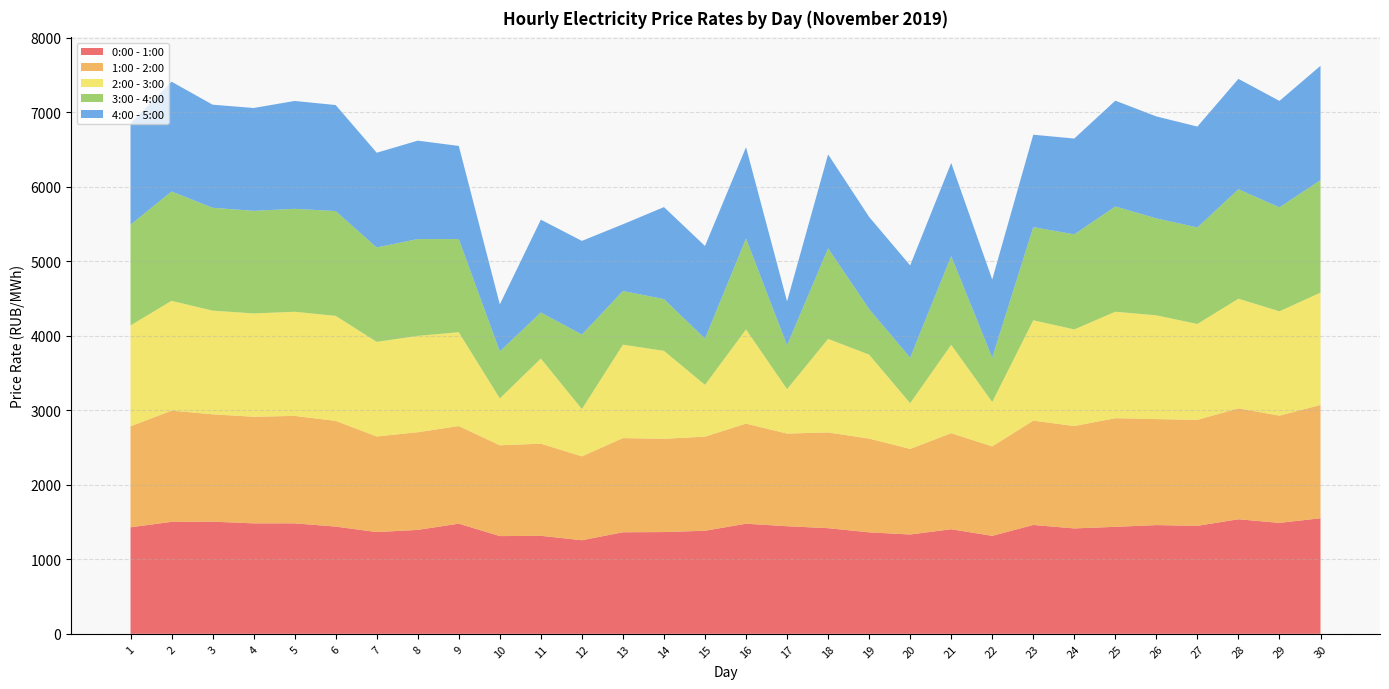

Reading left to right, what are all the values shown in this chart?

0:00 - 1:00: 1429.4	1502.4	1505.3	1482.2	1482.4	1439.0	1365.2	1394.6	1478.3	1311.4	1315.1	1255.9	1362.7	1365.5	1383.2	1477.6	1444.0	1417.6	1361.6	1332.9	1403.2	1314.7	1460.7	1414.5	1435.5	1459.0	1449.1	1537.4	1488.7	1551.0
1:00 - 2:00: 1355.2	1492.8	1440.7	1430.7	1442.1	1418.7	1283.1	1310.8	1309.7	1218.6	1236.6	1125.6	1264.0	1251.7	1262.9	1343.2	1243.2	1285.1	1258.2	1148.2	1289.3	1200.4	1400.0	1374.0	1458.1	1422.5	1422.7	1488.2	1439.4	1520.3
2:00 - 3:00: 1354.6	1473.8	1391.3	1386.9	1397.6	1409.3	1269.9	1293.2	1259.2	629.5	1142.2	635.2	1253.8	1180.5	695.3	1264.3	596.3	1255.3	1126.8	614.3	1186.0	596.9	1347.0	1296.9	1429.0	1392.7	1286.5	1471.8	1400.3	1507.6
3:00 - 4:00: 1351.1	1466.9	1380.2	1376.6	1381.4	1406.0	1267.0	1299.2	1250.0	631.1	618.3	999.3	720.1	694.3	620.0	1220.1	588.6	1215.3	611.8	610.9	1190.3	595.0	1250.0	1275.2	1412.5	1301.0	1295.3	1469.0	1394.8	1509.2
4:00 - 5:00: 1359.9	1473.6	1383.5	1380.0	1447.3	1423.1	1270.9	1320.5	1250.1	630.3	1245.6	1256.9	895.5	1234.5	1243.2	1224.8	588.8	1260.3	1236.1	1238.1	1249.8	1047.7	1240.1	1286.4	1419.7	1368.2	1353.6	1481.2	1428.2	1534.6